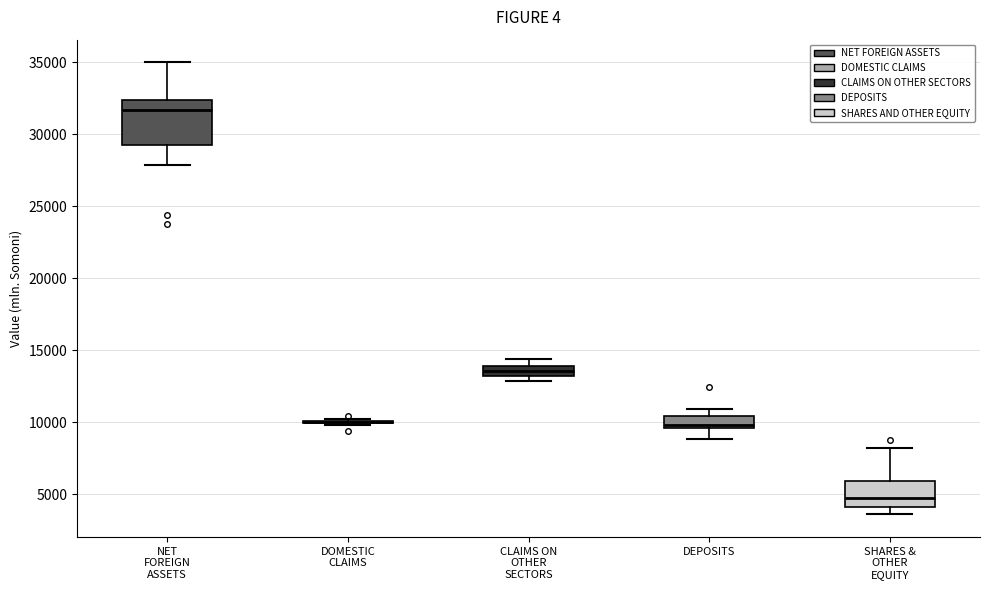

Which box is the tallest, from its lower edge to its upper edge?

NET FOREIGN ASSETS